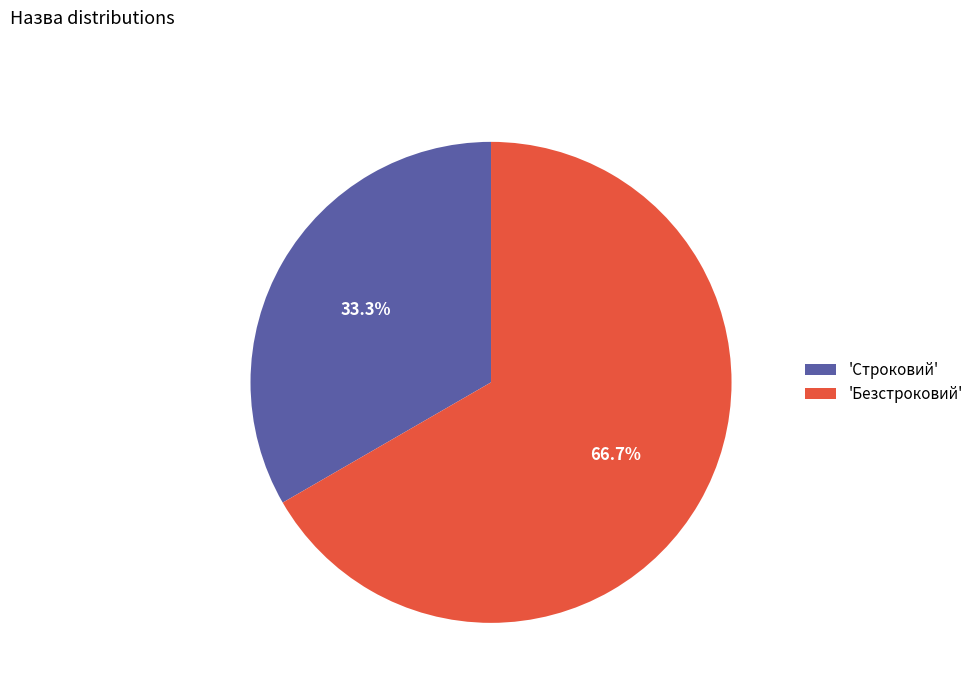

What percentage is NOT represented by 'Безстроковий'?

33.3%